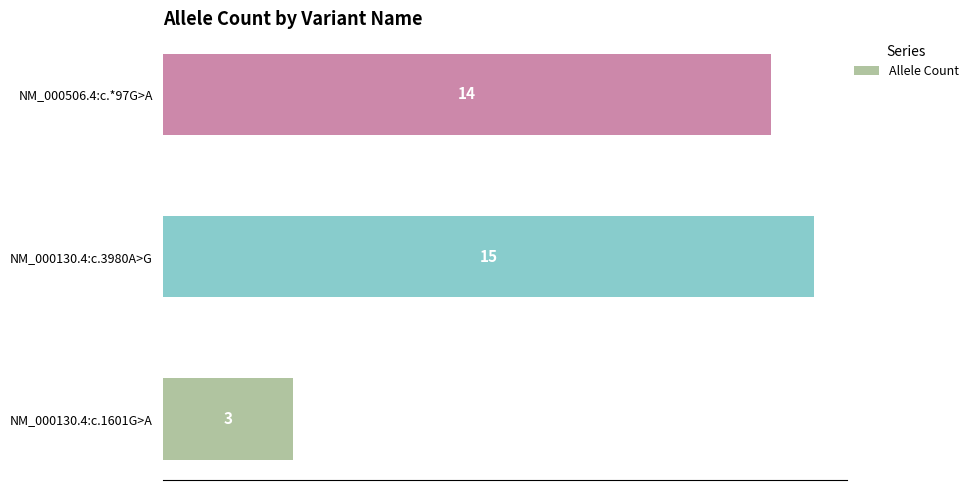

Count the number of data series in this chart.

1